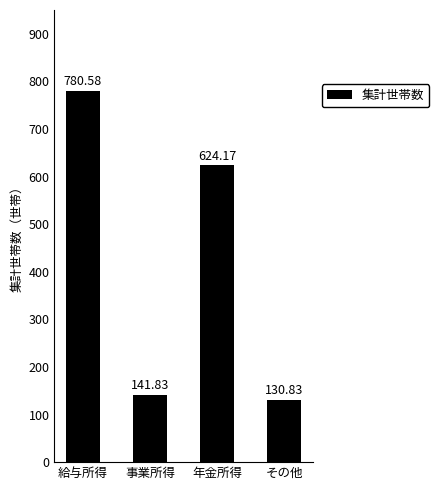

Rank the categories by value from highest to lowest.

給与所得, 年金所得, 事業所得, その他